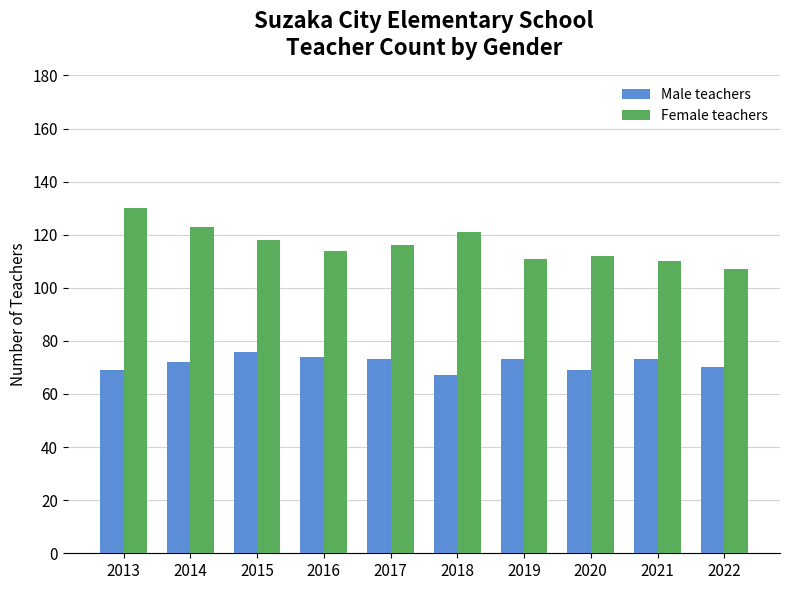

What is the average value of the Female teachers series?

116